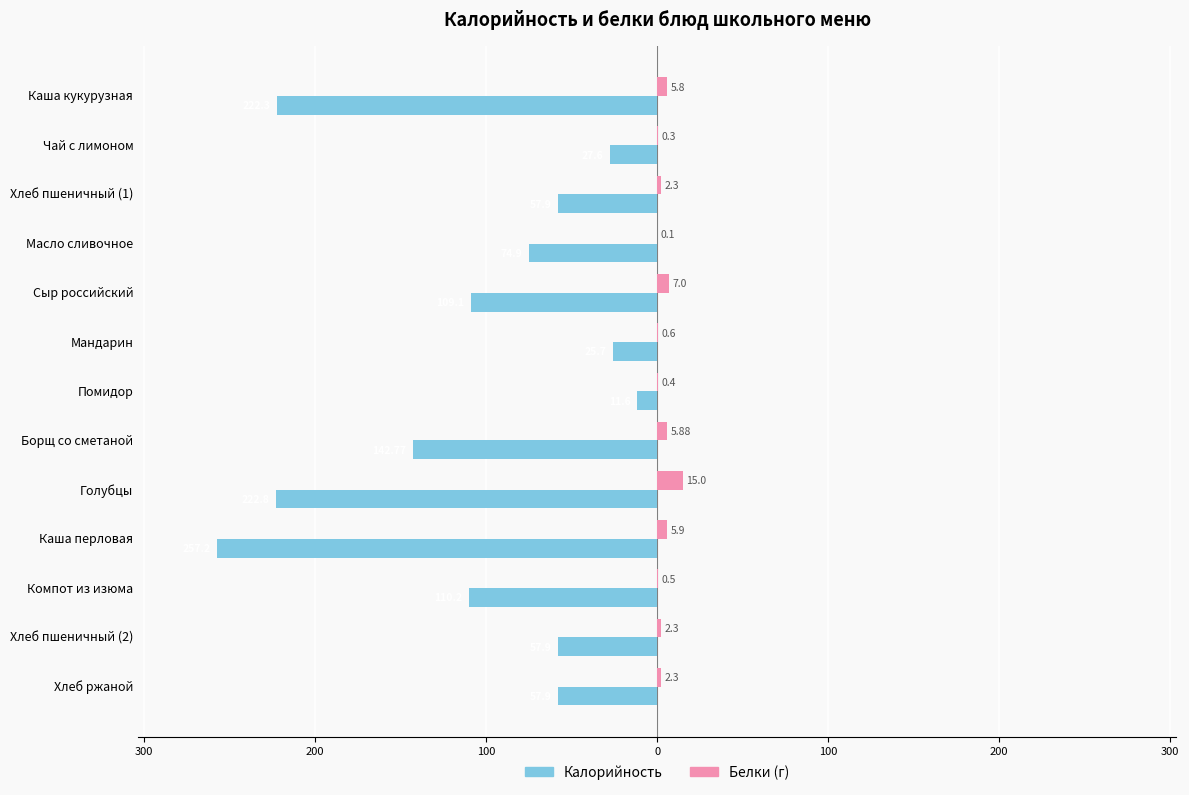

The Белки series shows 2.3 at Хлеб пшеничный (1). True or false?

True